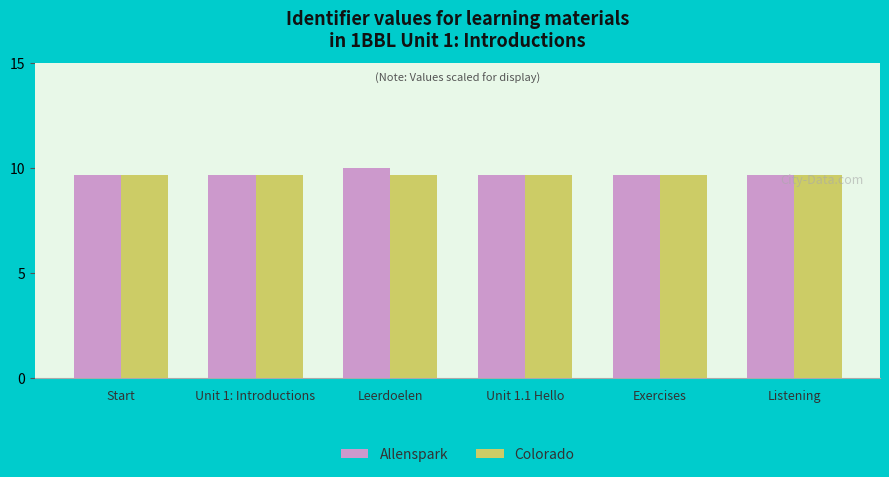

How many bars are there in total?

12